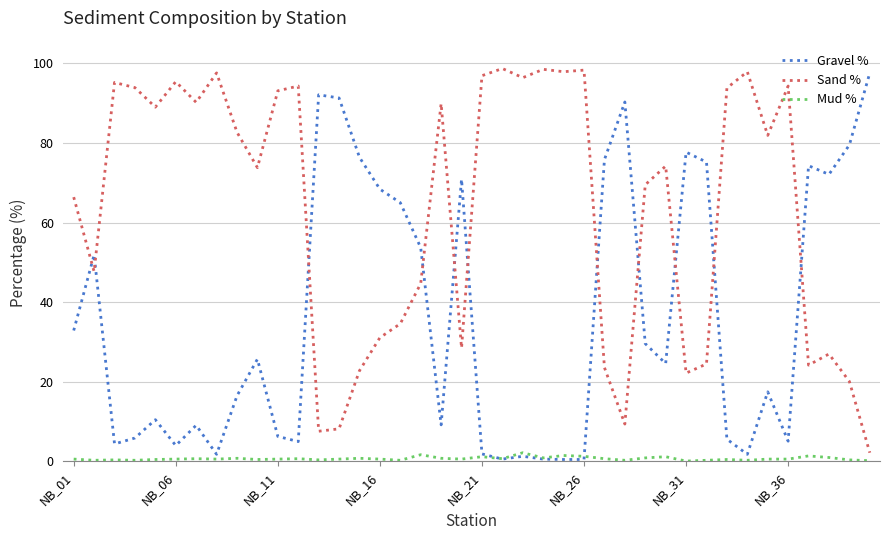

True or false: Gravel % and Sand % intersect in this chart.

True